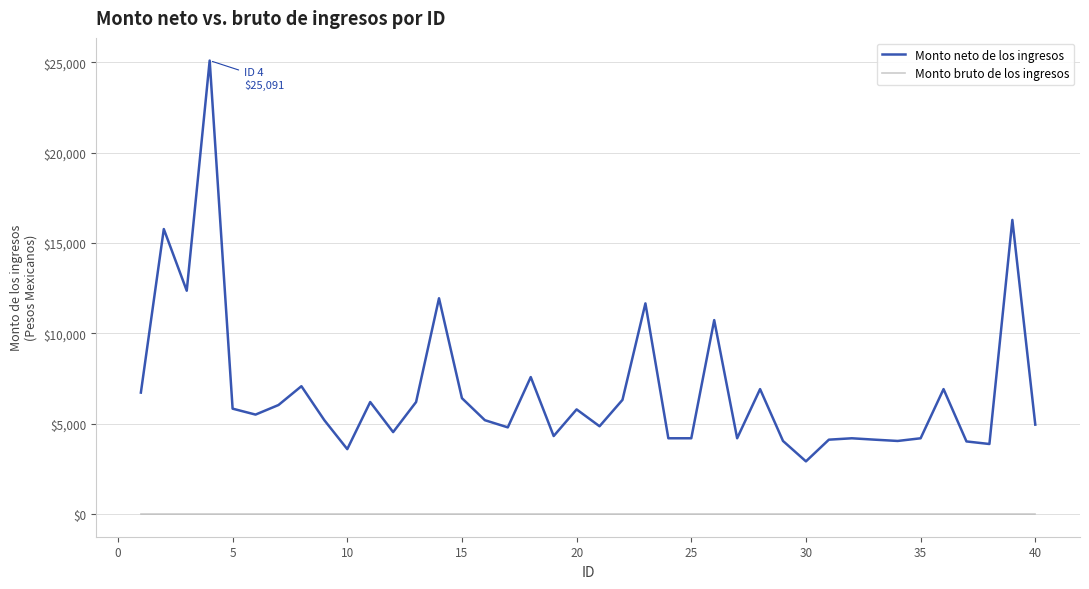

True or false: Monto bruto de los ingresos and Monto neto de los ingresos intersect in this chart.

False